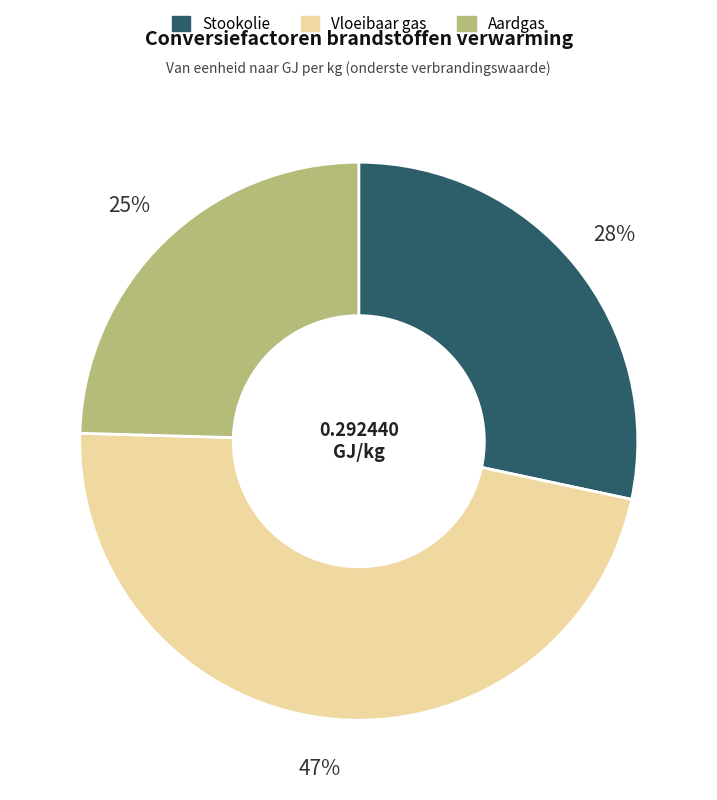

To the nearest percent, what is the average slice percentage?

33%